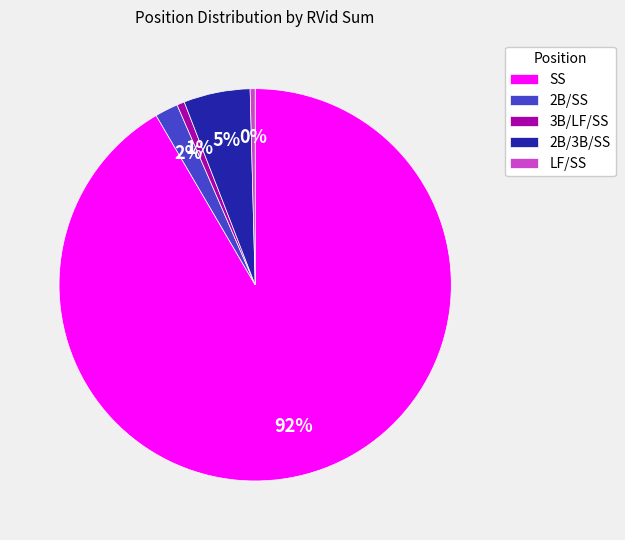

True or false: 2B/SS accounts for 9% of the total.

False